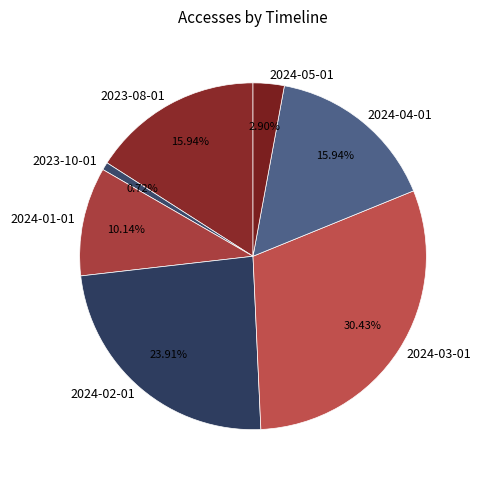

Is it true that 2024-02-01 is 24% of the pie?

True